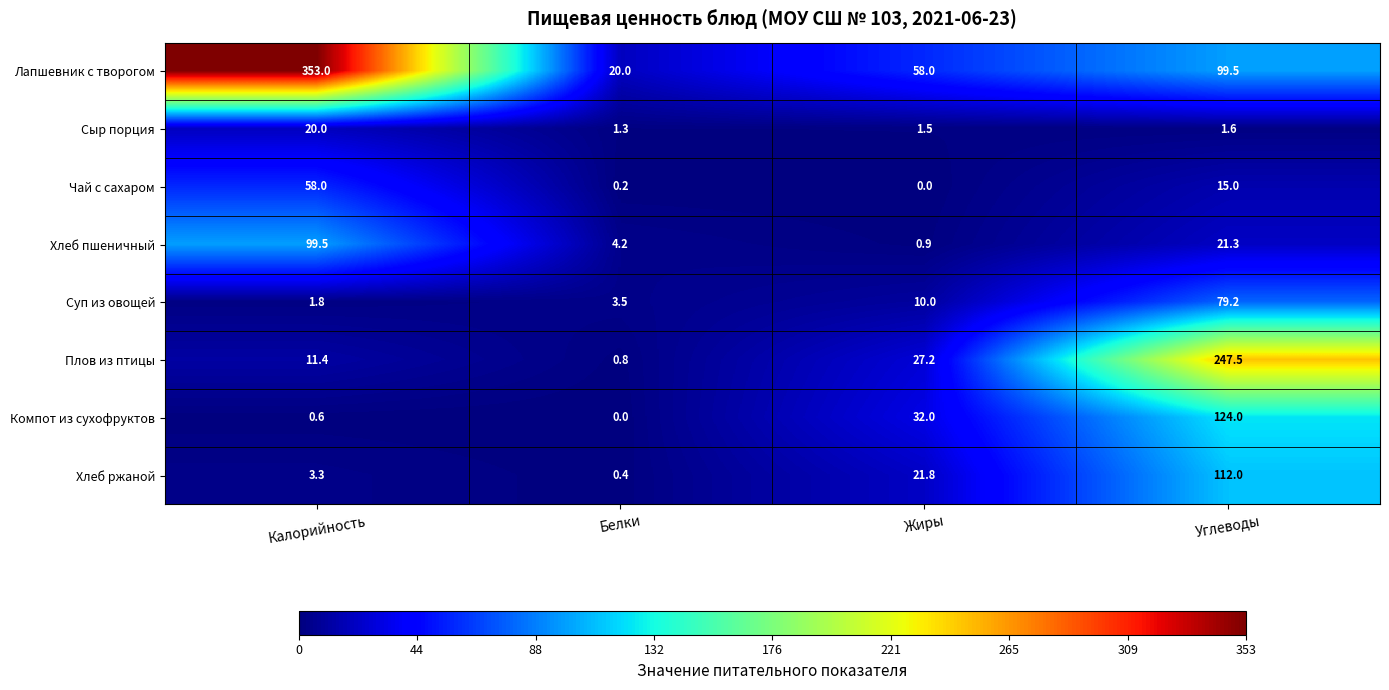

What value does the Сыр порция series have at Калорийность?

20.0